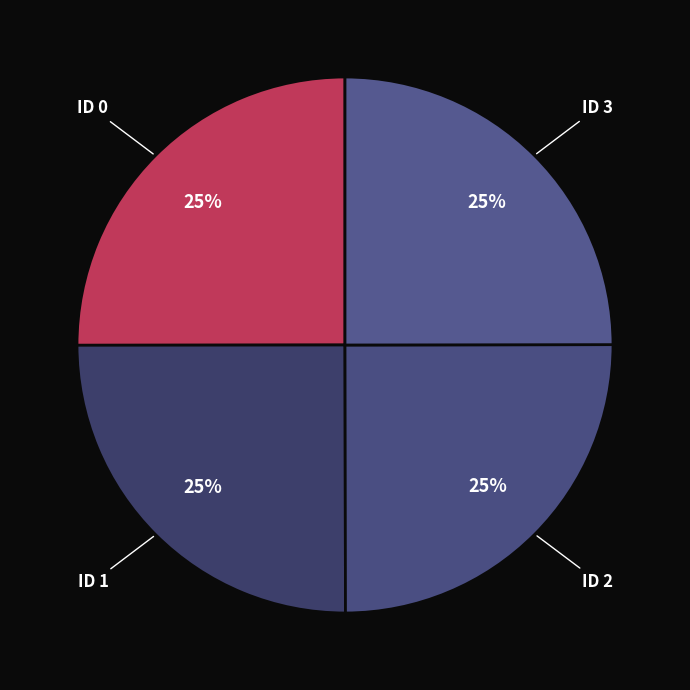

To the nearest percent, what portion does ID 3 represent?

25%